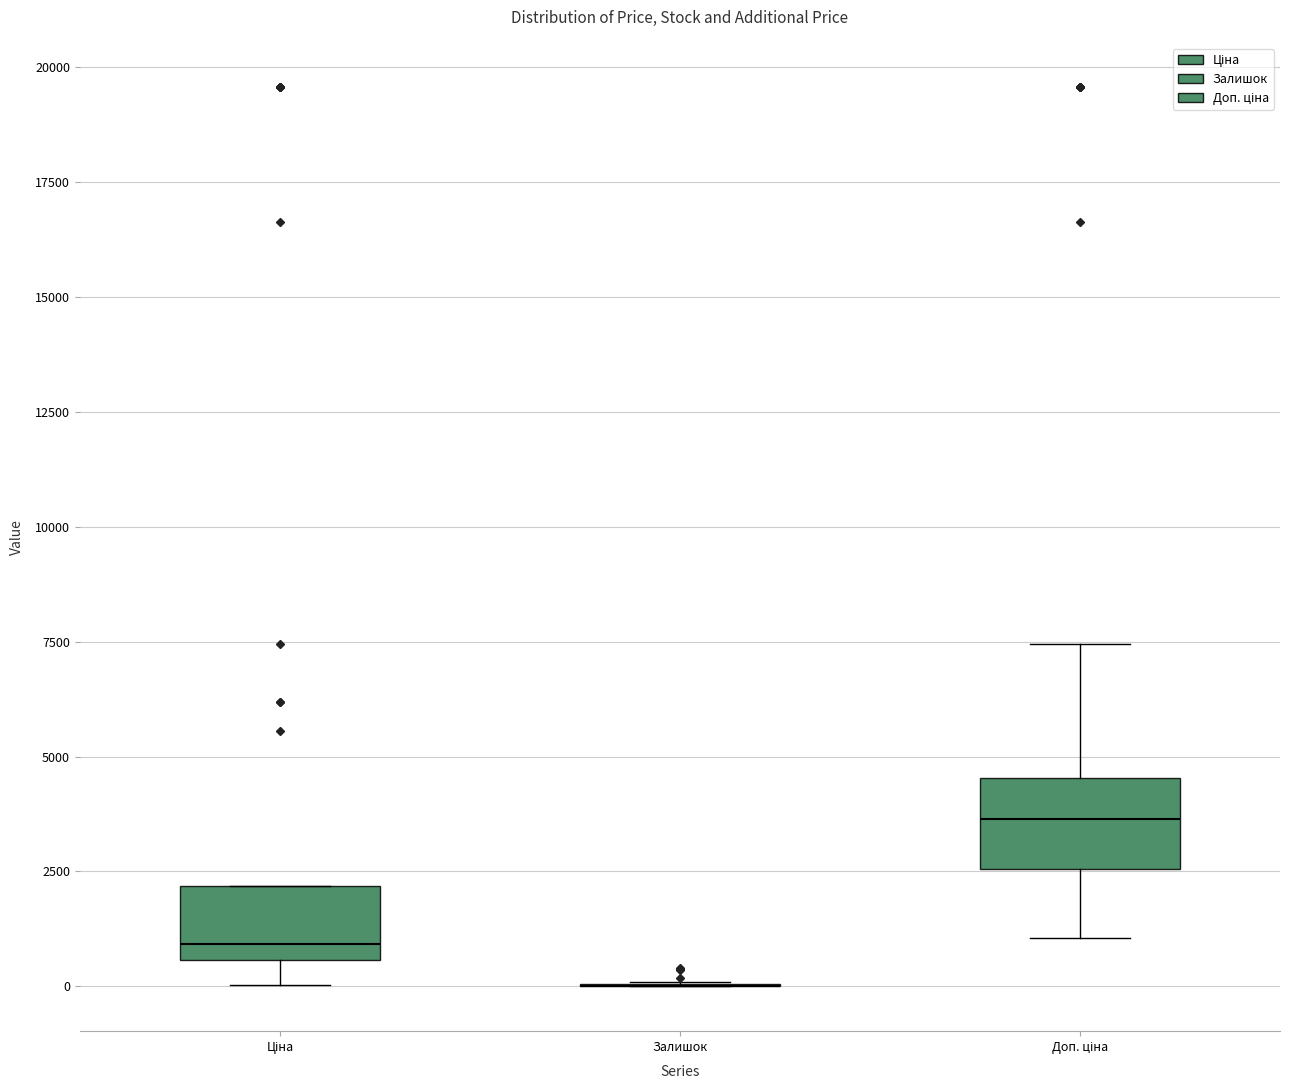

Reading left to right, transcribe this box plot: for each box, give where its median line is, the range the box spans, and where its two whiskers end, as read against the y-axis. The values are not printed on the chart, so give them approximately, as read against the axis.

Ціна: median 1000, box 500 to 2000, whiskers 0 to 2000
Залишок: box collapsed to a line at 0, whiskers 0 to 0
Доп. ціна: median 3500, box 2500 to 4500, whiskers 1000 to 7500